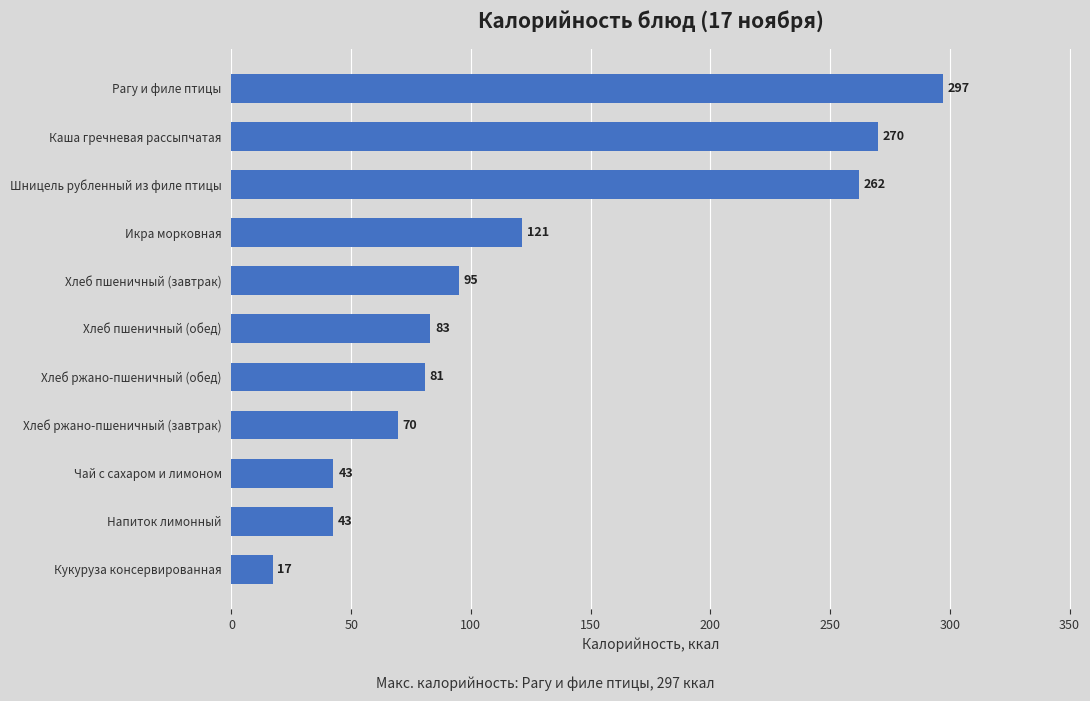

Between Хлеб ржано-пшеничный (завтрак) and Напиток лимонный, which is larger?

Хлеб ржано-пшеничный (завтрак)